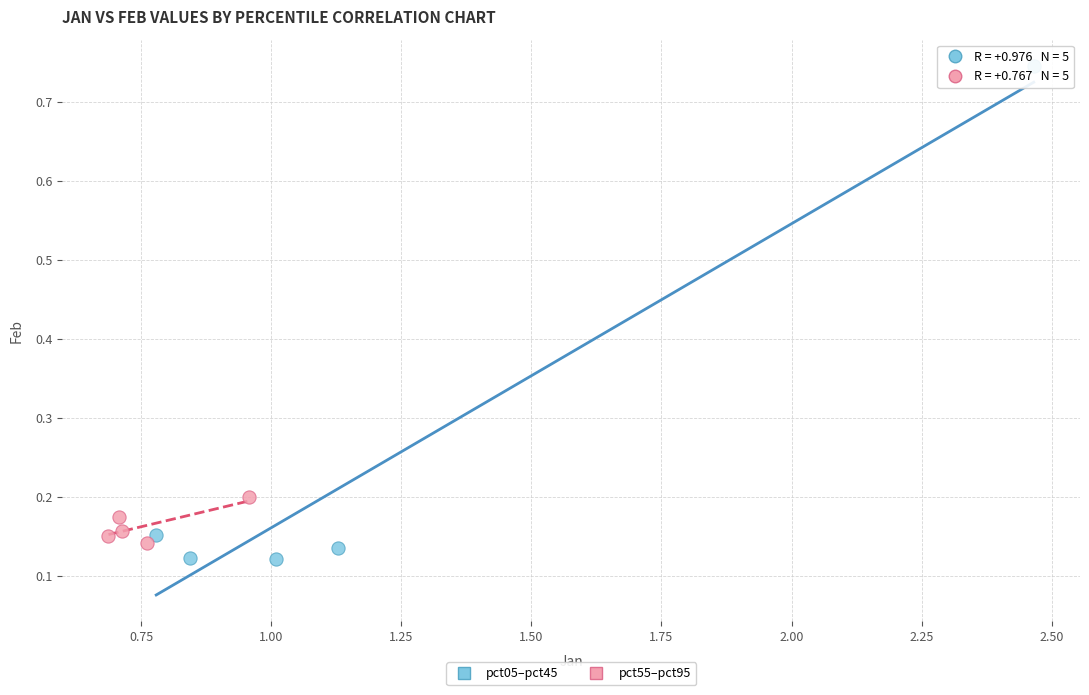

What are all the series names shown in the legend?

pct05–pct45, pct55–pct95